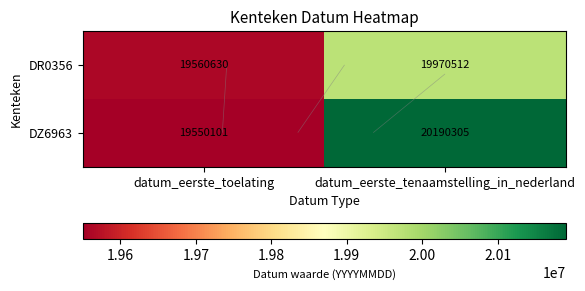

What is the difference between the highest and lowest values at datum_eerste_toelating?

10529